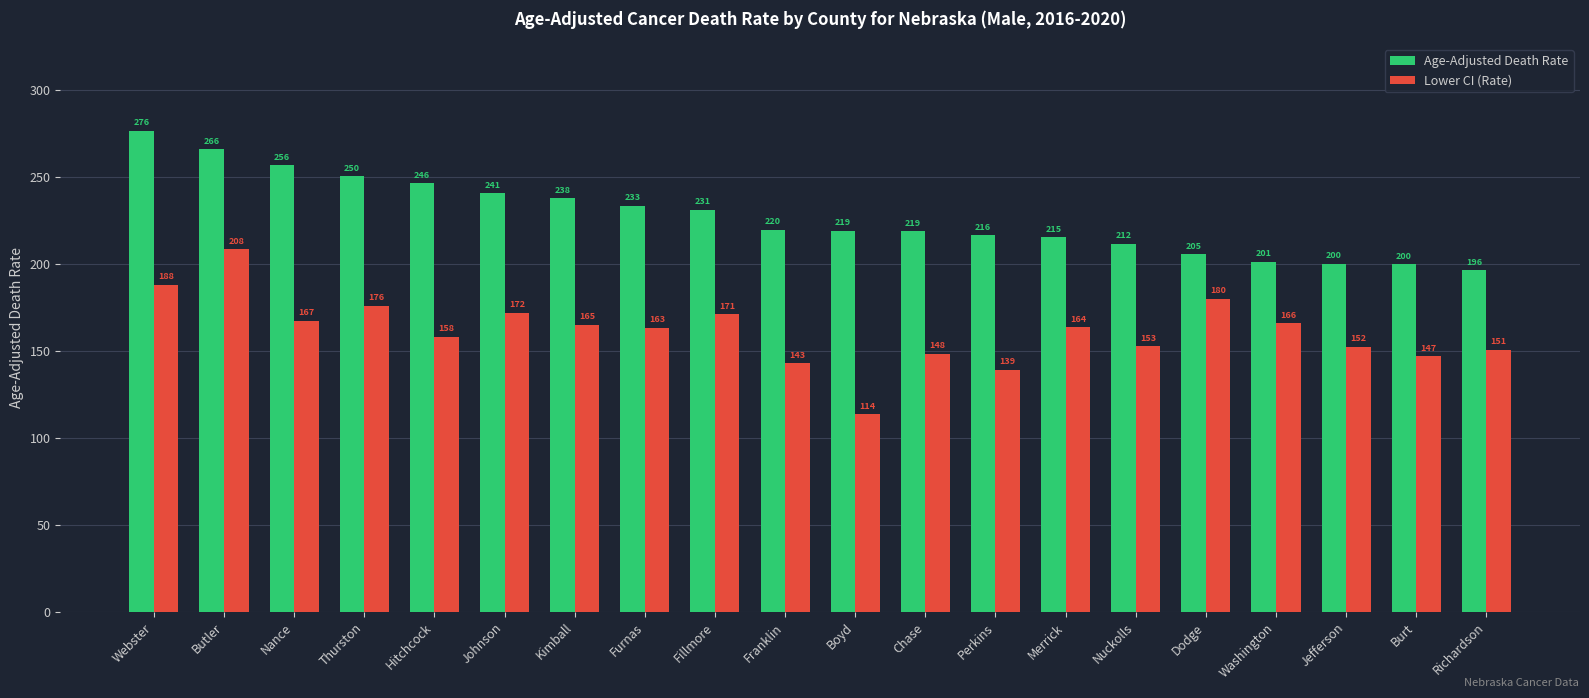

Rank the categories by Lower CI (Rate) value from lowest to highest.

Boyd, Perkins, Franklin, Burt, Chase, Richardson, Jefferson, Nuckolls, Hitchcock, Furnas, Merrick, Kimball, Washington, Nance, Fillmore, Johnson, Thurston, Dodge, Webster, Butler